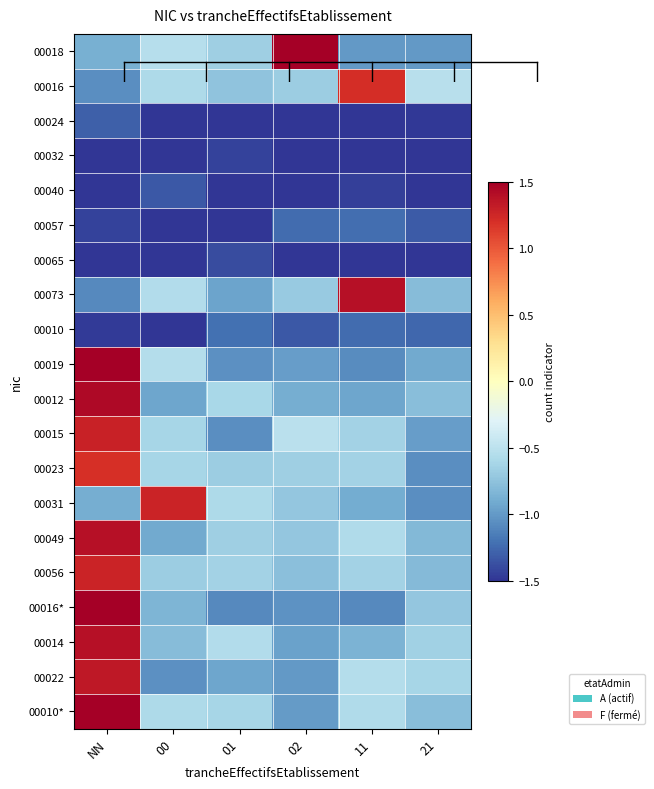

Rank the series by their maximum value, from lowest to highest.

00032, 00065, 00040, 00024, 00057, 00010, 00023, 00016, 00031, 00056, 00015, 00022, 00049, 00073, 00014, 00012, 00016*, 00019, 00018, 00010*